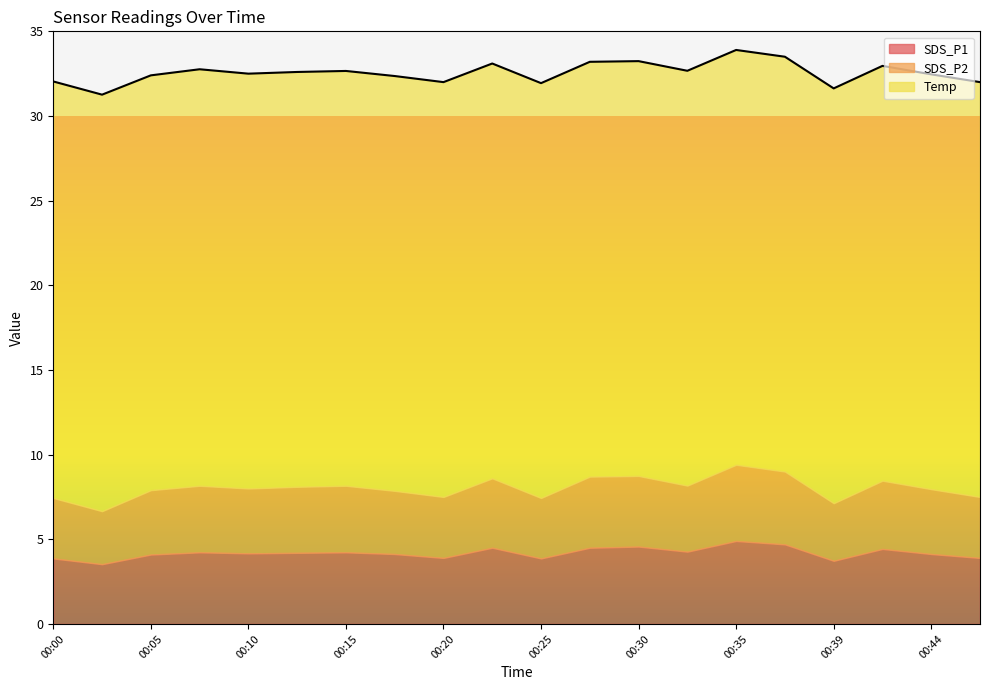

Reading left to right, transcribe all the data shown in this chart.

SDS_P1: 3.9	3.5	4.1	4.2	4.2	4.2	4.2	4.1	3.9	4.5	3.9	4.5	4.6	4.3	4.9	4.7	3.7	4.4	4.1	3.9
SDS_P2: 3.6	3.1	3.8	3.9	3.8	3.9	3.9	3.7	3.6	4.1	3.6	4.2	4.2	3.9	4.5	4.3	3.4	4.0	3.8	3.6
Temp: 24.6	24.6	24.5	24.6	24.5	24.5	24.5	24.5	24.5	24.5	24.5	24.5	24.5	24.5	24.5	24.5	24.5	24.5	24.5	24.5